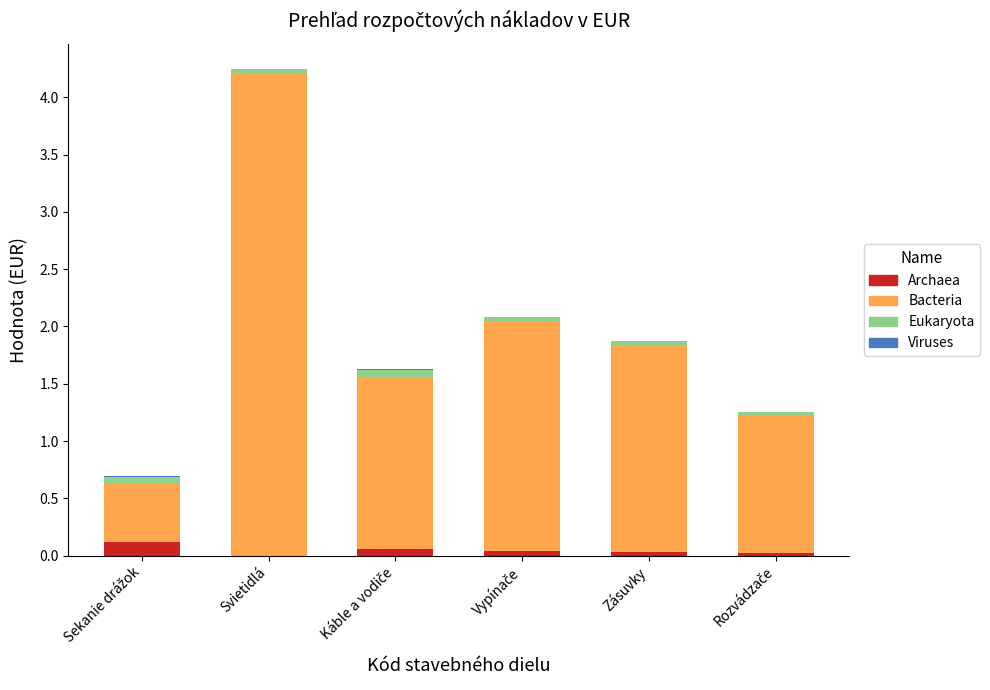

What is the sum of all Archaea values?

0.3